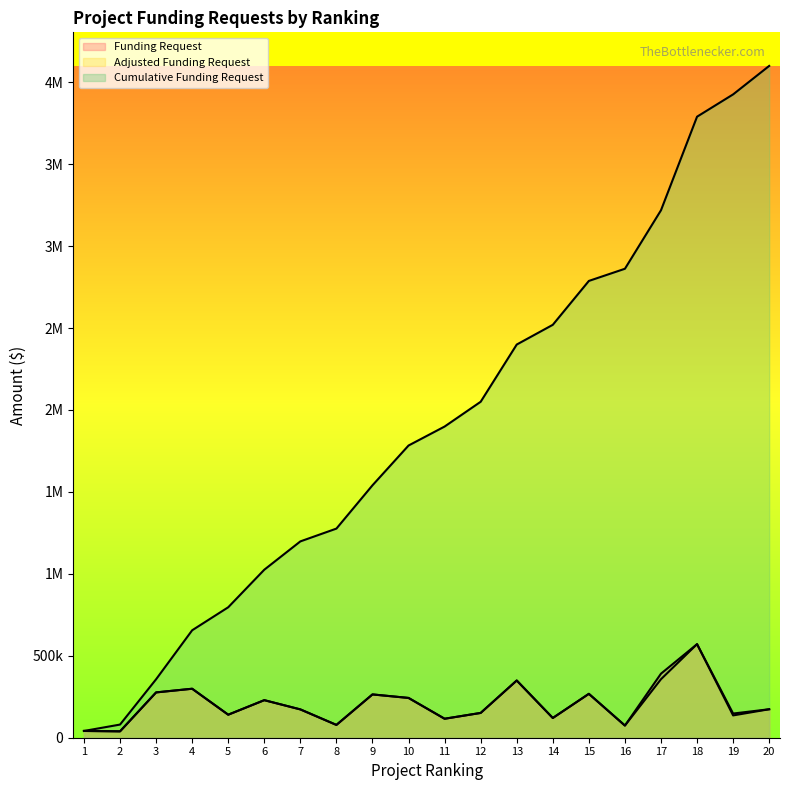

What are all the series names shown in the legend?

Funding Request, Adjusted Funding Request, Cumulative Funding Request